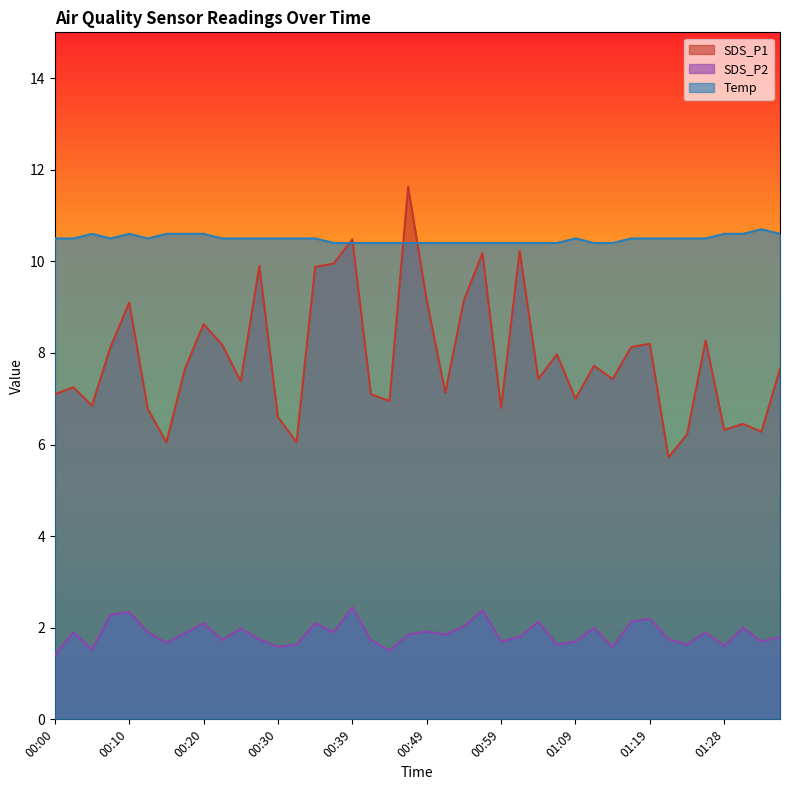

Reading left to right, list all the values displayed in this chart.

SDS_P1: 00:00=7.1	00:03=7.2	00:05=6.8	00:08=8.1	00:10=9.1	00:12=6.8	00:15=6.0	00:17=7.7	00:20=8.6	00:22=8.2	00:25=7.4	00:27=9.9	00:30=6.6	00:32=6.0	00:35=9.9	00:37=9.9	00:39=10.5	00:42=7.1	00:44=7.0	00:47=11.6	00:49=9.2	00:52=7.1	00:54=9.2	00:57=10.2	00:59=6.8	01:02=10.2	01:04=7.4	01:06=8.0	01:09=7.0	01:11=7.7	01:14=7.4	01:16=8.1	01:19=8.2	01:21=5.7	01:24=6.2	01:26=8.3	01:28=6.3	01:31=6.5	01:33=6.3	01:36=7.7
SDS_P2: 00:00=1.4	00:03=1.9	00:05=1.5	00:08=2.3	00:10=2.4	00:12=1.9	00:15=1.7	00:17=1.9	00:20=2.1	00:22=1.7	00:25=2.0	00:27=1.8	00:30=1.6	00:32=1.6	00:35=2.1	00:37=1.9	00:39=2.5	00:42=1.7	00:44=1.5	00:47=1.9	00:49=1.9	00:52=1.9	00:54=2.0	00:57=2.4	00:59=1.7	01:02=1.8	01:04=2.1	01:06=1.6	01:09=1.7	01:11=2.0	01:14=1.6	01:16=2.1	01:19=2.2	01:21=1.8	01:24=1.6	01:26=1.9	01:28=1.6	01:31=2.0	01:33=1.7	01:36=1.8
Temp: 00:00=10.5	00:03=10.5	00:05=10.6	00:08=10.5	00:10=10.6	00:12=10.5	00:15=10.6	00:17=10.6	00:20=10.6	00:22=10.5	00:25=10.5	00:27=10.5	00:30=10.5	00:32=10.5	00:35=10.5	00:37=10.4	00:39=10.4	00:42=10.4	00:44=10.4	00:47=10.4	00:49=10.4	00:52=10.4	00:54=10.4	00:57=10.4	00:59=10.4	01:02=10.4	01:04=10.4	01:06=10.4	01:09=10.5	01:11=10.4	01:14=10.4	01:16=10.5	01:19=10.5	01:21=10.5	01:24=10.5	01:26=10.5	01:28=10.6	01:31=10.6	01:33=10.7	01:36=10.6